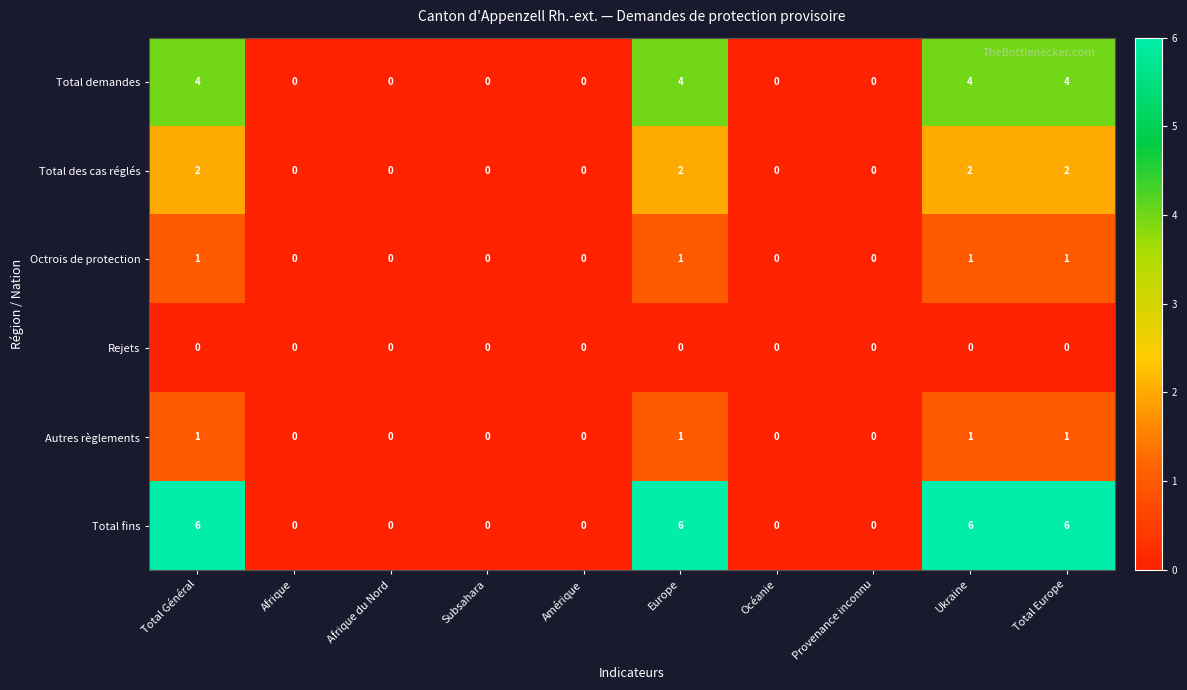

At how many categories does at least one series exceed 4?

4